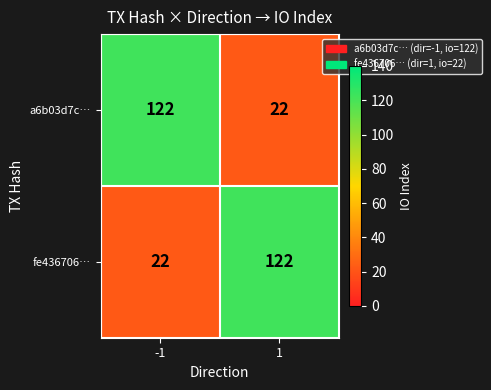

How many distinct data groups are displayed?

2